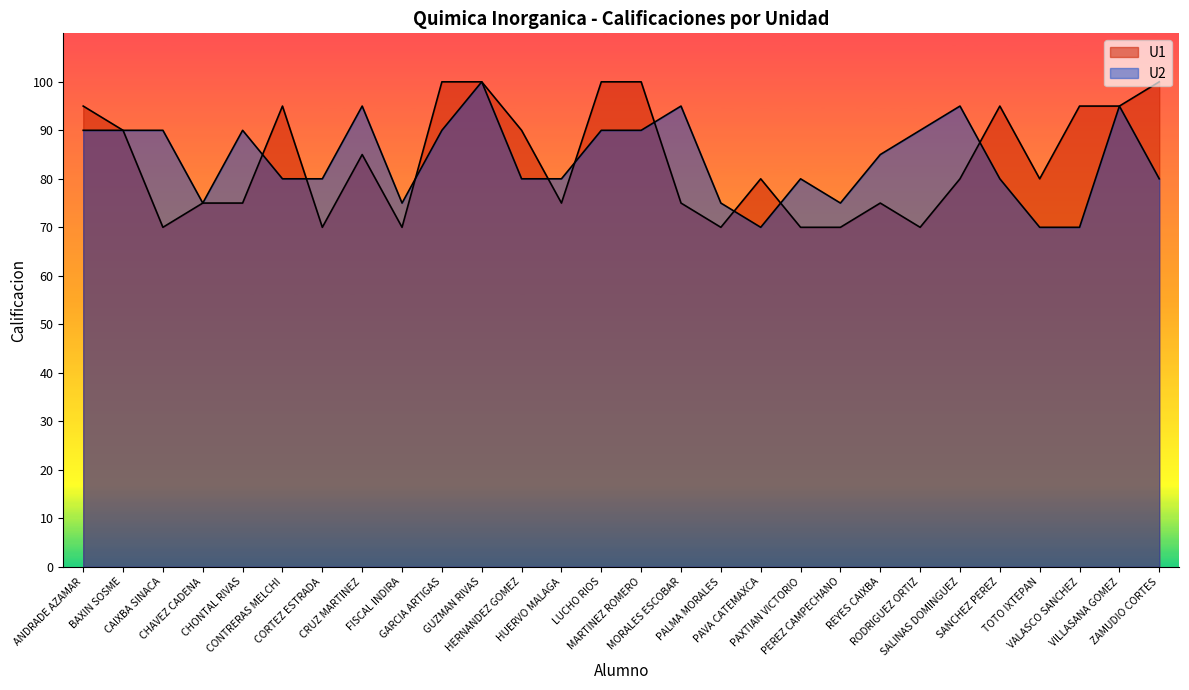

Does the chart display data point markers on the line(s)?

No